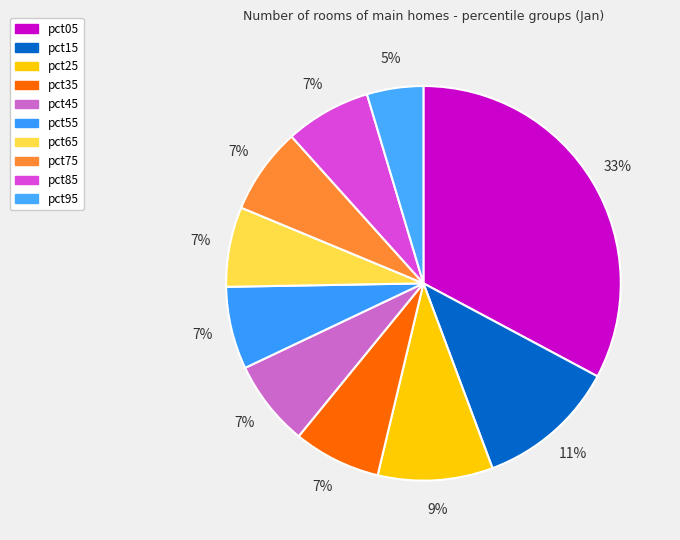

To the nearest percent, what percentage of the pie is pct85?

7%